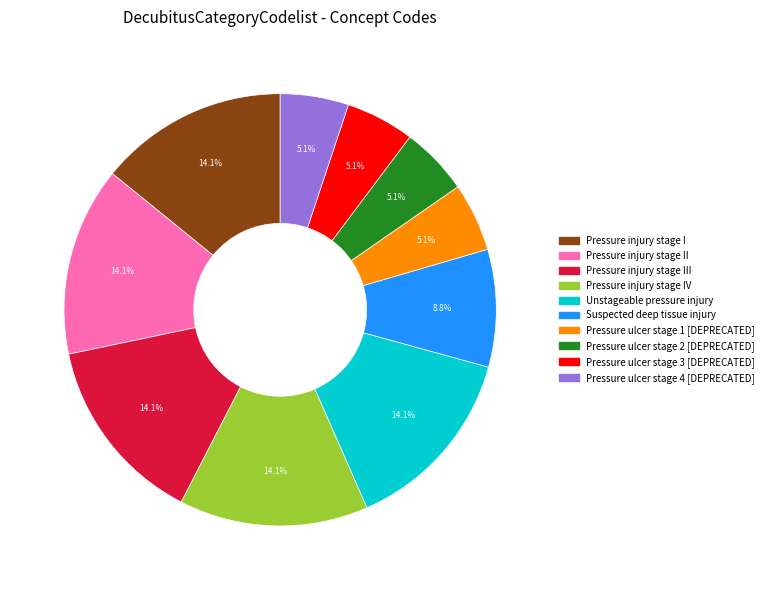

Is there any slice that represents more than half of the pie?

No